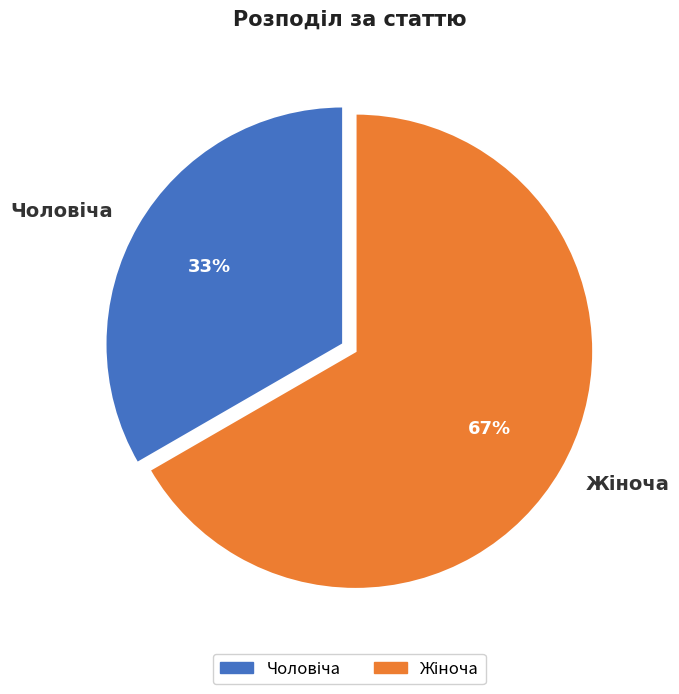

Is there any slice that represents more than half of the pie?

Yes